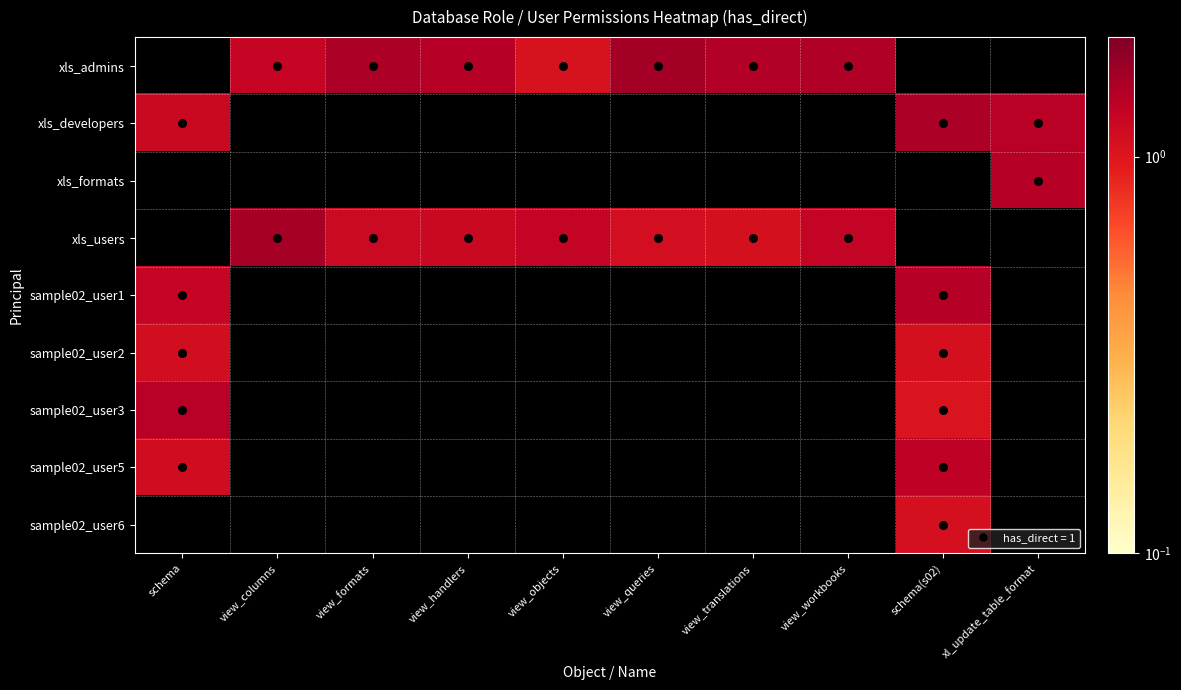

Reading left to right, what are all the values shown in this chart?

xls_admins: schema=0.0	view_columns=1.3	view_formats=1.5	view_handlers=1.4	view_objects=1.1	view_queries=1.6	view_translations=1.5	view_workbooks=1.5	schema(s02)=0.0	xl_update_table_format=0.0
xls_developers: schema=1.2	view_columns=0.0	view_formats=0.0	view_handlers=0.0	view_objects=0.0	view_queries=0.0	view_translations=0.0	view_workbooks=0.0	schema(s02)=1.5	xl_update_table_format=1.4
xls_formats: schema=0.0	view_columns=0.0	view_formats=0.0	view_handlers=0.0	view_objects=0.0	view_queries=0.0	view_translations=0.0	view_workbooks=0.0	schema(s02)=0.0	xl_update_table_format=1.4
xls_users: schema=0.0	view_columns=1.6	view_formats=1.2	view_handlers=1.2	view_objects=1.3	view_queries=1.1	view_translations=1.1	view_workbooks=1.3	schema(s02)=0.0	xl_update_table_format=0.0
sample02_user1: schema=1.3	view_columns=0.0	view_formats=0.0	view_handlers=0.0	view_objects=0.0	view_queries=0.0	view_translations=0.0	view_workbooks=0.0	schema(s02)=1.4	xl_update_table_format=0.0
sample02_user2: schema=1.1	view_columns=0.0	view_formats=0.0	view_handlers=0.0	view_objects=0.0	view_queries=0.0	view_translations=0.0	view_workbooks=0.0	schema(s02)=1.1	xl_update_table_format=0.0
sample02_user3: schema=1.4	view_columns=0.0	view_formats=0.0	view_handlers=0.0	view_objects=0.0	view_queries=0.0	view_translations=0.0	view_workbooks=0.0	schema(s02)=1.0	xl_update_table_format=0.0
sample02_user5: schema=1.1	view_columns=0.0	view_formats=0.0	view_handlers=0.0	view_objects=0.0	view_queries=0.0	view_translations=0.0	view_workbooks=0.0	schema(s02)=1.3	xl_update_table_format=0.0
sample02_user6: schema=0.0	view_columns=0.0	view_formats=0.0	view_handlers=0.0	view_objects=0.0	view_queries=0.0	view_translations=0.0	view_workbooks=0.0	schema(s02)=1.1	xl_update_table_format=0.0